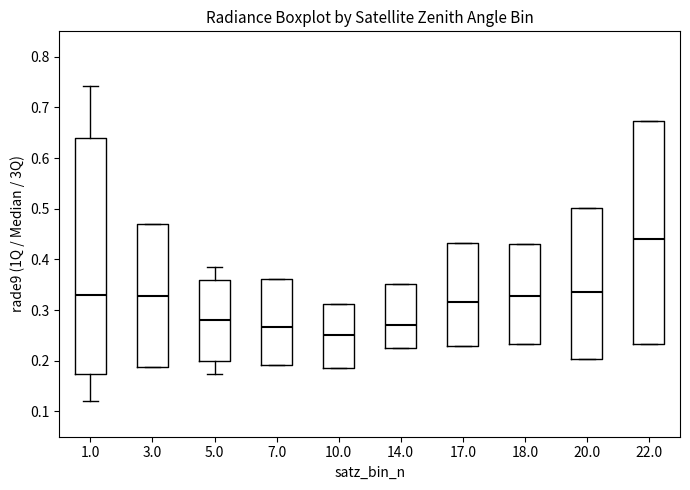

Reading left to right, transcribe this box plot: for each box, give where its median line is, the range the box spans, and where its two whiskers end, as read against the y-axis. The values are not printed on the chart, so give them approximately, as read against the axis.

1.0: median 0.33, box 0.17 to 0.64, whiskers 0.12 to 0.74
3.0: median 0.33, box 0.19 to 0.47, whiskers 0.19 to 0.47
5.0: median 0.28, box 0.20 to 0.36, whiskers 0.17 to 0.38
7.0: median 0.27, box 0.19 to 0.36, whiskers 0.19 to 0.36
10.0: median 0.25, box 0.19 to 0.31, whiskers 0.19 to 0.31
14.0: median 0.27, box 0.22 to 0.35, whiskers 0.22 to 0.35
17.0: median 0.32, box 0.23 to 0.43, whiskers 0.23 to 0.43
18.0: median 0.33, box 0.23 to 0.43, whiskers 0.23 to 0.43
20.0: median 0.34, box 0.20 to 0.50, whiskers 0.20 to 0.50
22.0: median 0.44, box 0.23 to 0.67, whiskers 0.23 to 0.67